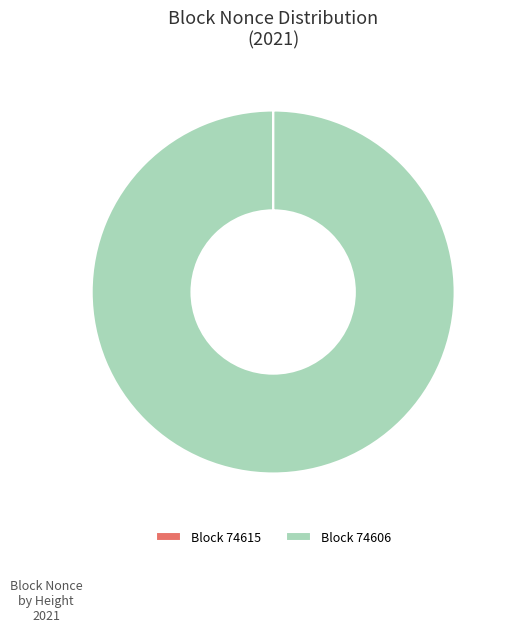

Which slice represents more than half of the pie?

Block 74606